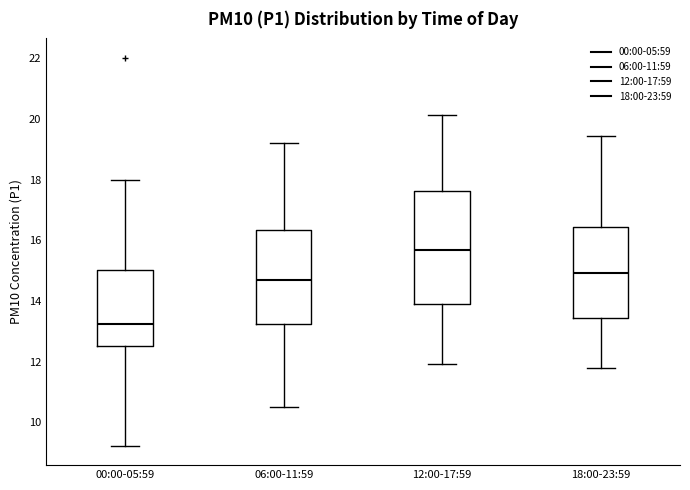

Comparing the boxes themselves (not the whiskers), which one is the tallest?

12:00-17:59